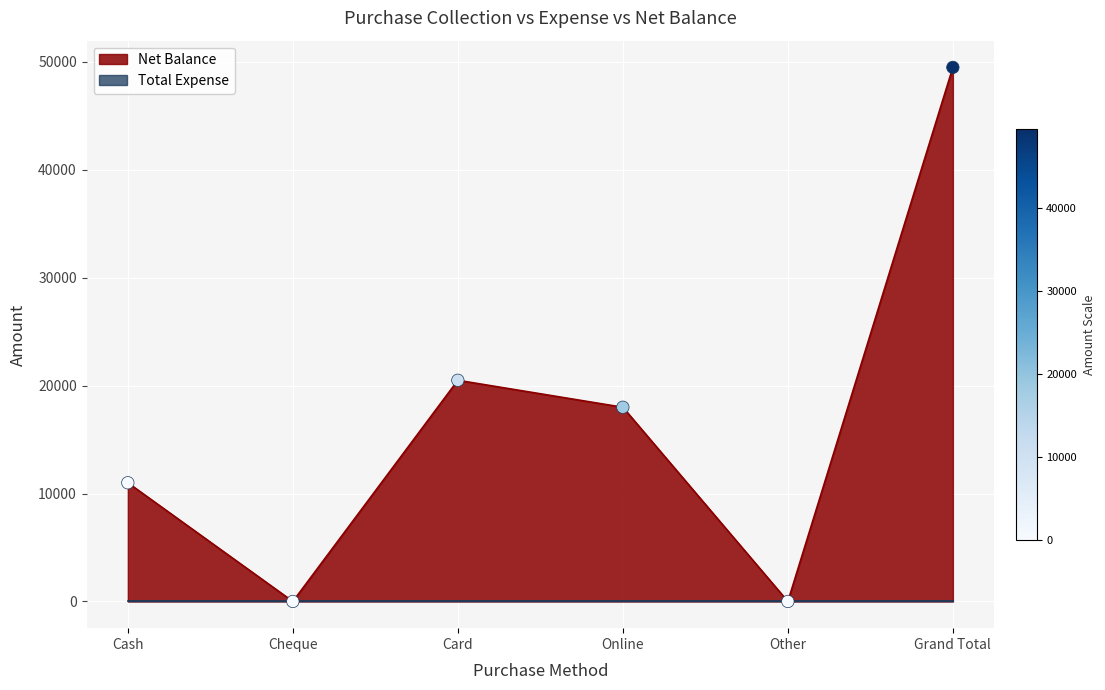

What is the ratio of the value at Grand Total to the value at Card?

2.4